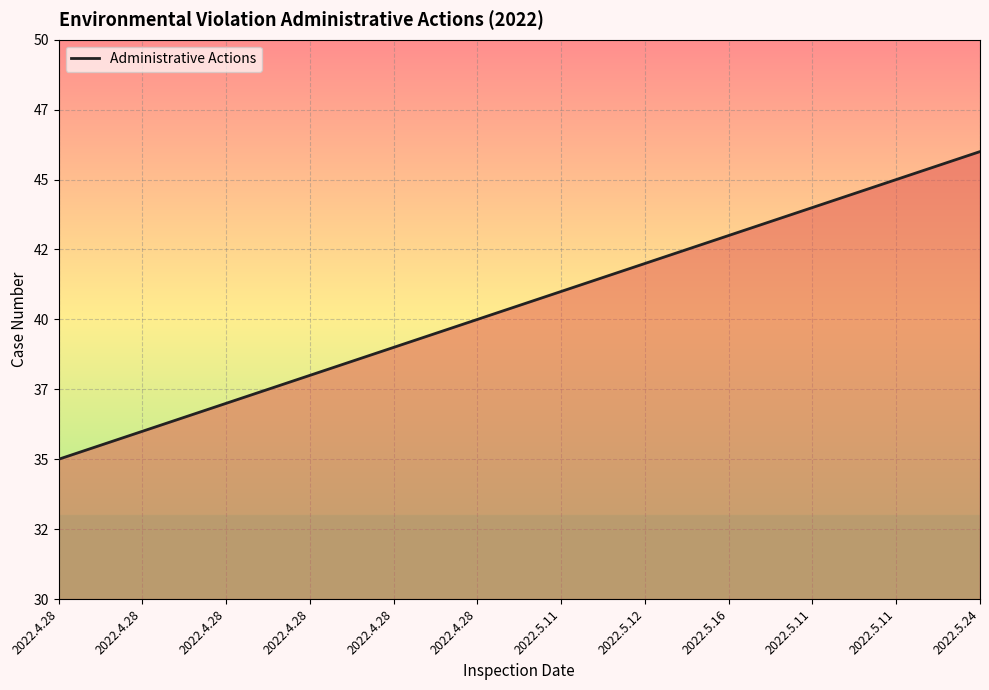

Reading left to right, extract all data points from this chart.

2022.4.28=35	2022.4.28=36	2022.4.28=37	2022.4.28=38	2022.4.28=39	2022.4.28=40	2022.5.11=41	2022.5.12=42	2022.5.16=43	2022.5.11=44	2022.5.11=45	2022.5.24=46